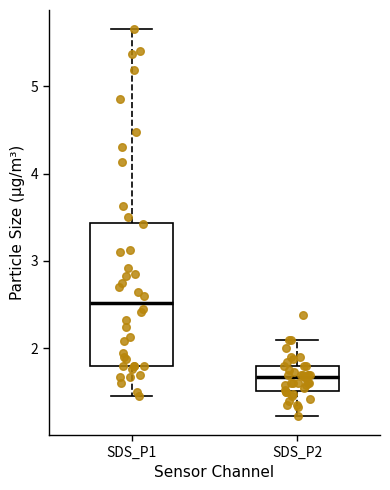

Reading left to right, transcribe this box plot: for each box, give where its median line is, the range the box spans, and where its two whiskers end, as read against the y-axis. The values are not printed on the chart, so give them approximately, as read against the axis.

SDS_P1: median 2.5, box 1.8 to 3.4, whiskers 1.5 to 5.7
SDS_P2: median 1.7, box 1.5 to 1.8, whiskers 1.2 to 2.1